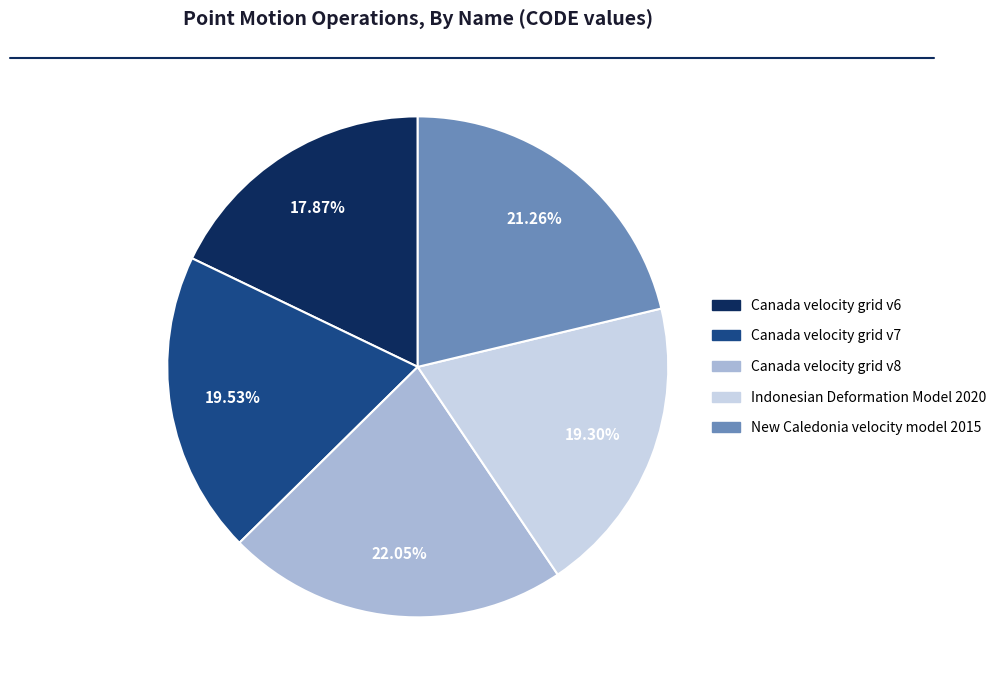

Is it true that Canada velocity grid v6 is 10% of the pie?

False